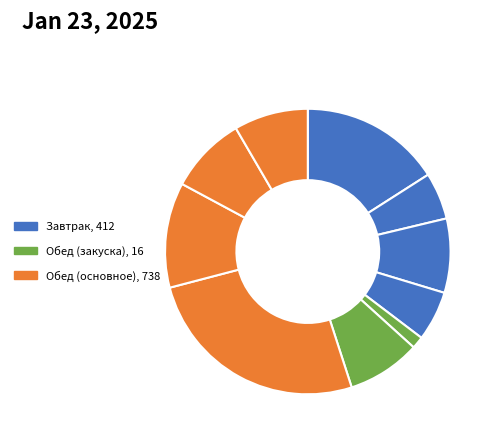

To the nearest percent, what is the average slice percentage?

10%